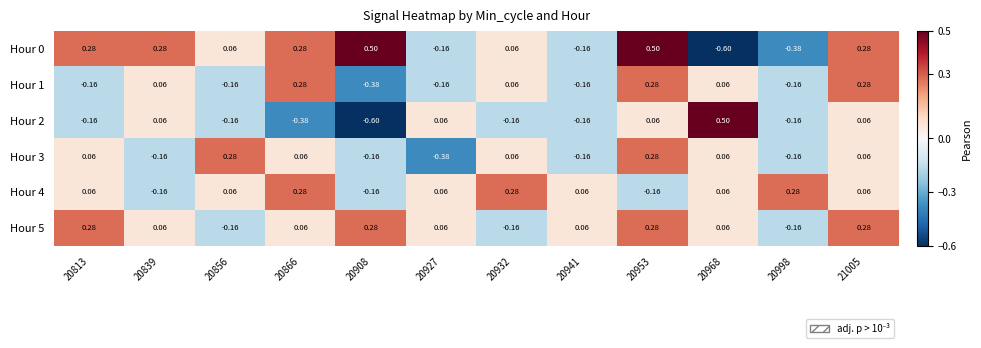

Is the value of Hour 0 at 20927 greater than the value of Hour 5 at 20839?

No